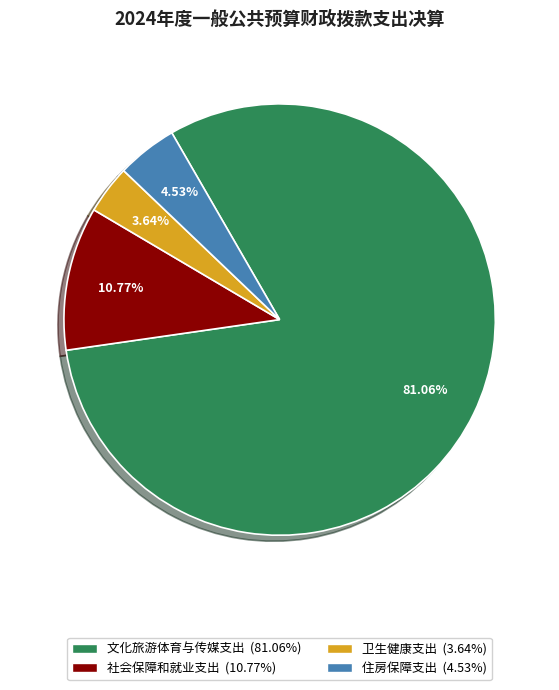

Approximately how many times larger is the value at 文化旅游体育与传媒支出 compared to 住房保障支出?

17.9